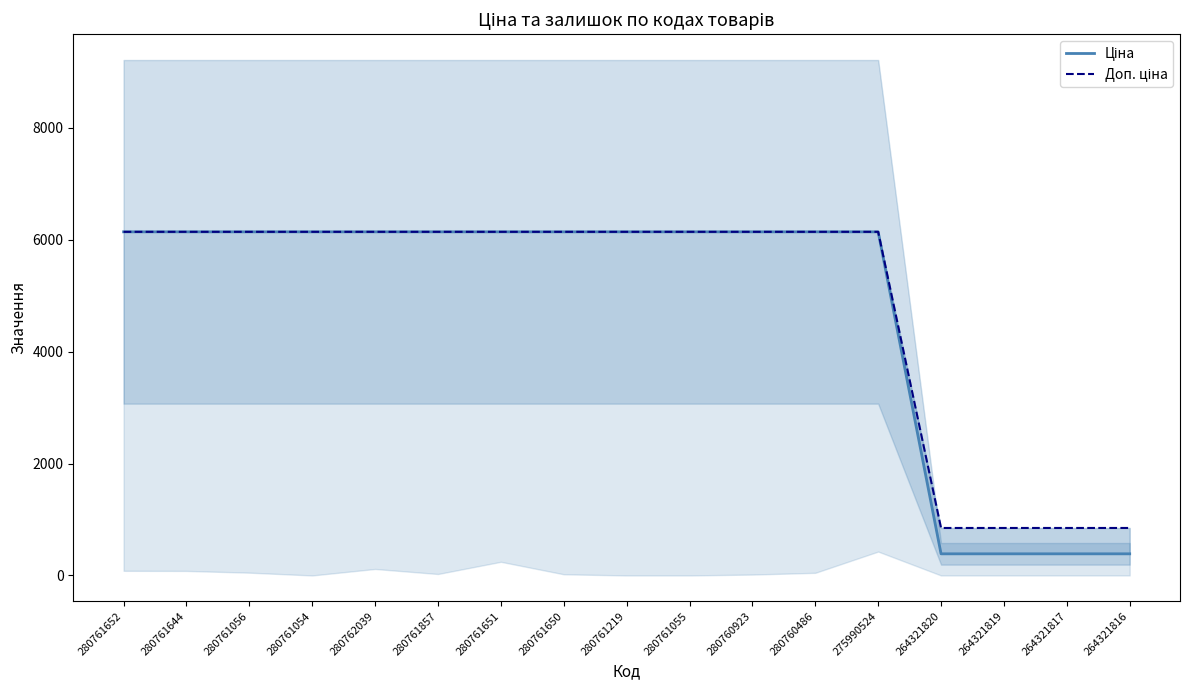

List the series in order of their peak value, lowest first.

Ціна, Доп. ціна